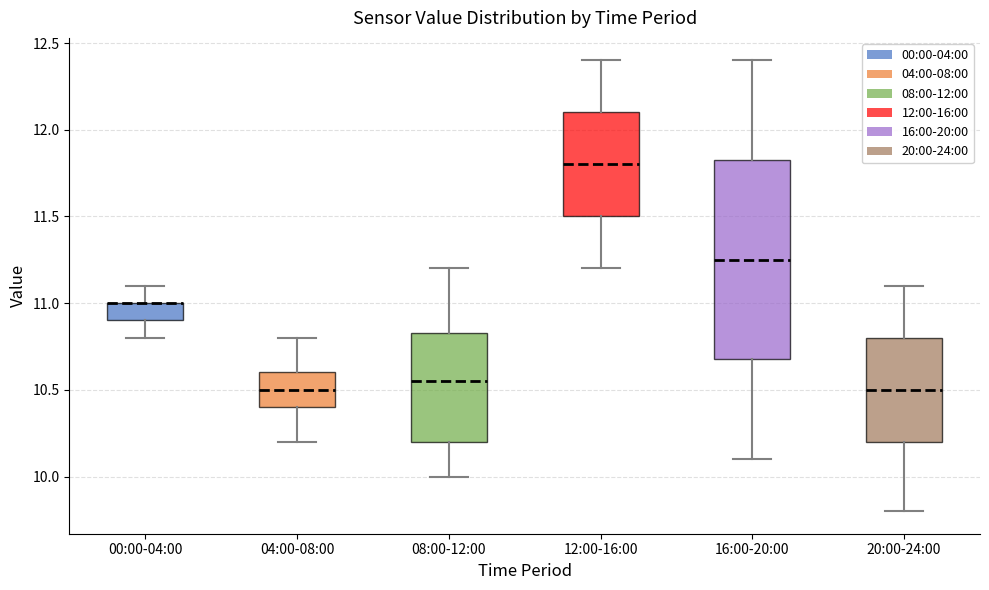

Reading left to right, read every box against the y-axis: the position of its median line, the range the box covers, and the ends of its whiskers. The values are not printed on the chart, so give them approximately, as read against the axis.

00:00-04:00: median 11.00 (drawn on the box's upper edge), box 10.90 to 11.00, whiskers 10.80 to 11.10
04:00-08:00: median 10.50, box 10.40 to 10.60, whiskers 10.20 to 10.80
08:00-12:00: median 10.55, box 10.20 to 10.85, whiskers 10.00 to 11.20
12:00-16:00: median 11.80, box 11.50 to 12.10, whiskers 11.20 to 12.40
16:00-20:00: median 11.25, box 10.70 to 11.85, whiskers 10.10 to 12.40
20:00-24:00: median 10.50, box 10.20 to 10.80, whiskers 9.80 to 11.10